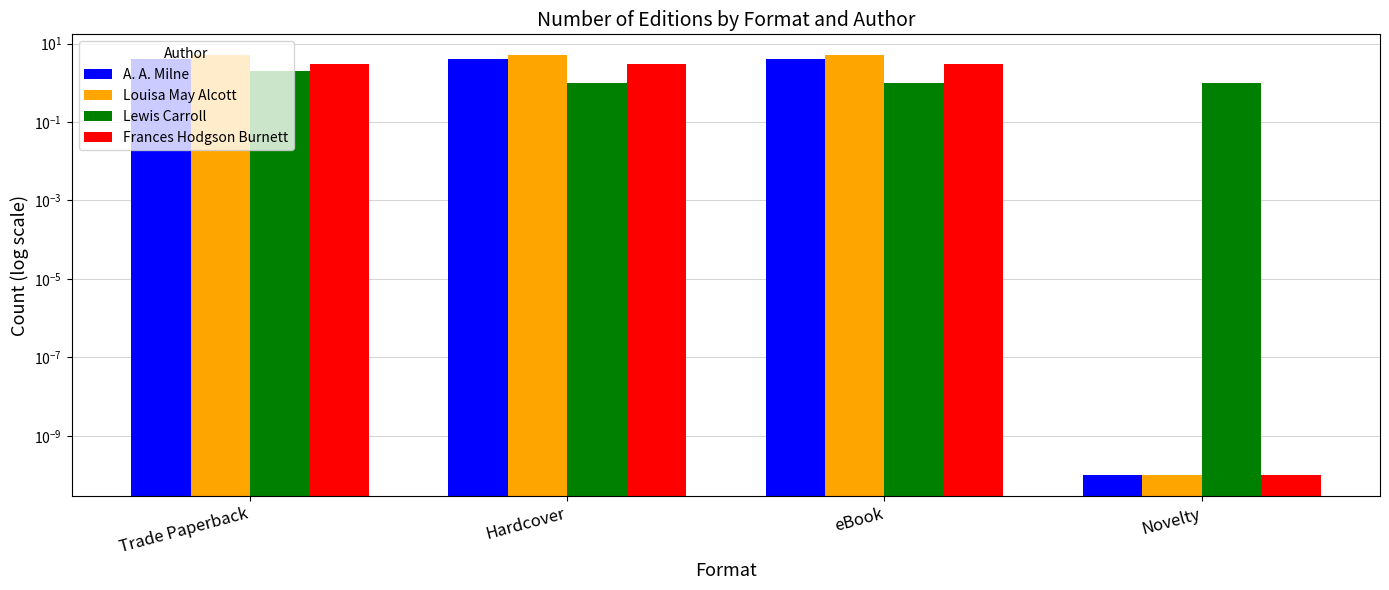

Which series changed the most between eBook and Novelty?

Louisa May Alcott